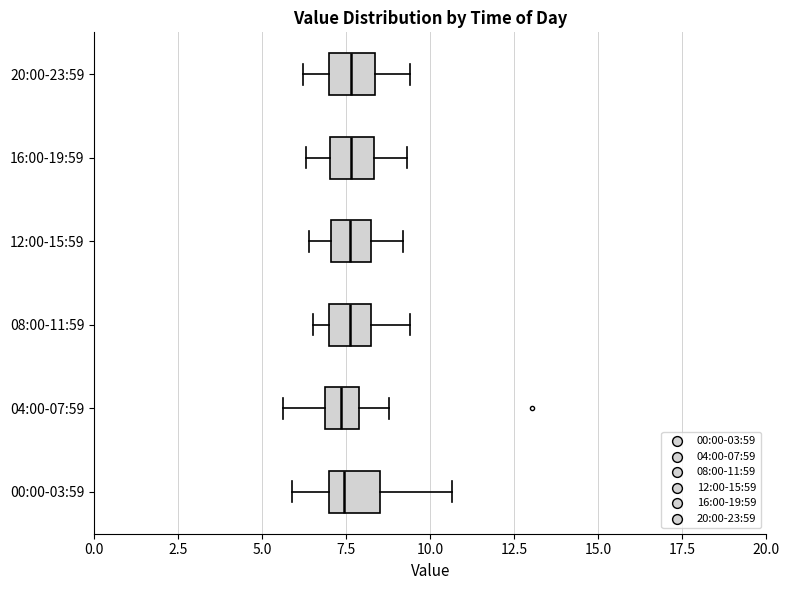

Reading bottom to top, transcribe this box plot: for each box, give where its median line is, the range the box spans, and where its two whiskers end, as read against the x-axis. The values are not printed on the chart, so give them approximately, as read against the axis.

00:00-03:59: median 7.5, box 7.0 to 8.5, whiskers 6.0 to 10.5
04:00-07:59: median 7.5, box 7.0 to 8.0, whiskers 5.5 to 9.0
08:00-11:59: median 7.5, box 7.0 to 8.0, whiskers 6.5 to 9.5
12:00-15:59: median 7.5, box 7.0 to 8.0, whiskers 6.5 to 9.0
16:00-19:59: median 7.5, box 7.0 to 8.5, whiskers 6.5 to 9.5
20:00-23:59: median 7.5, box 7.0 to 8.5, whiskers 6.0 to 9.5